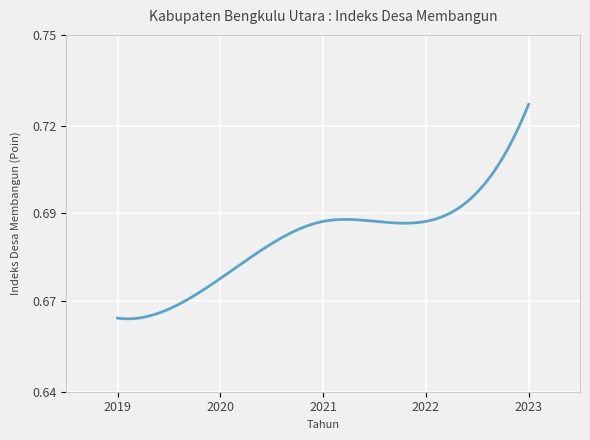

Does the chart have visible grid lines?

Yes